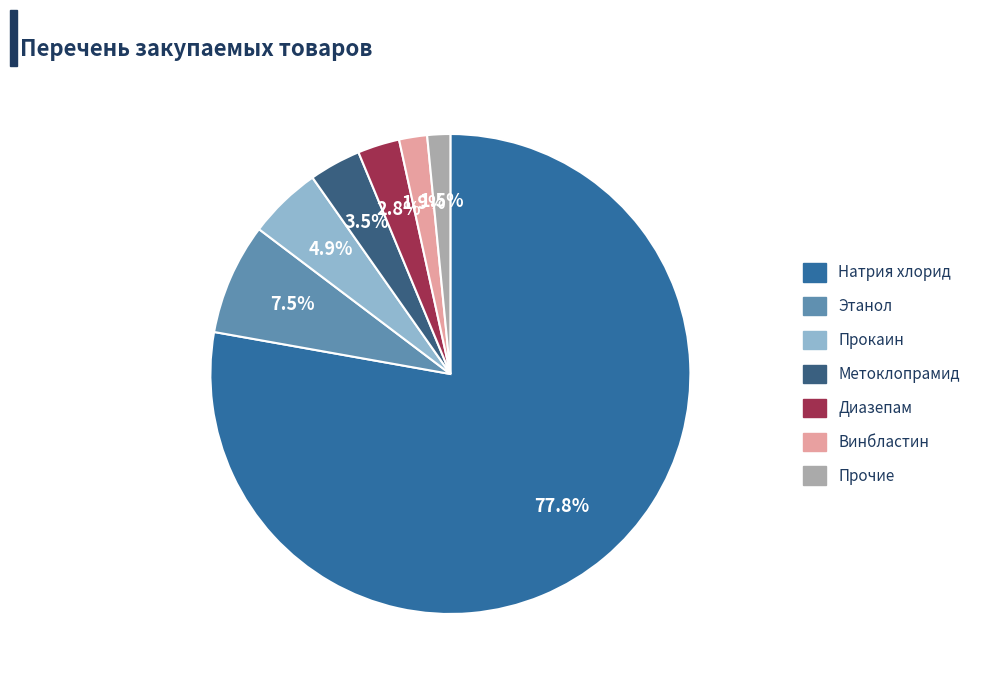

To the nearest percent, what is the average slice percentage?

14%